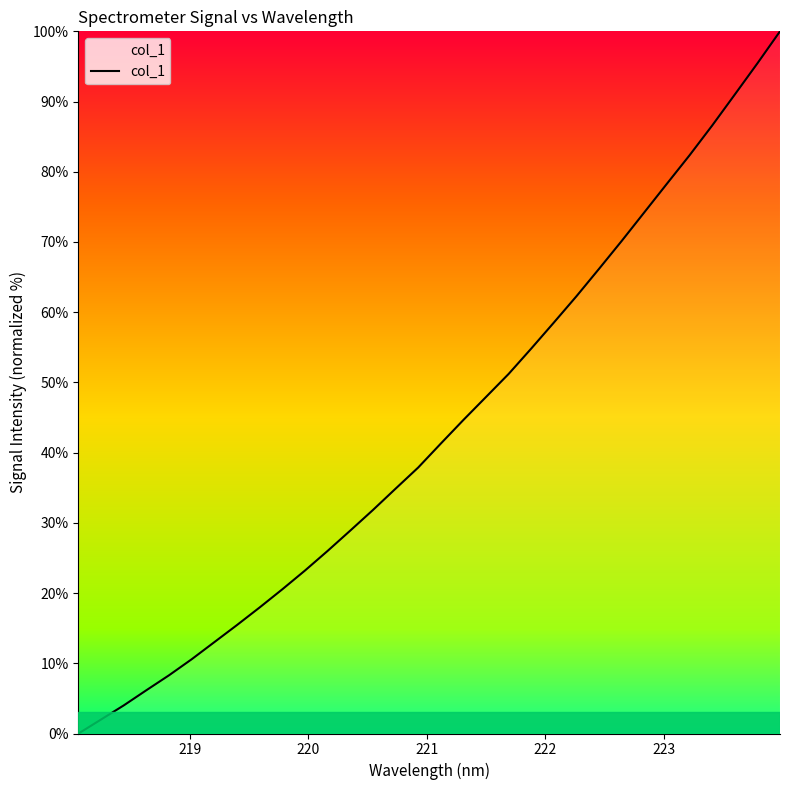

Reading left to right, what are all the values shown in this chart?

0.0	2.0	4.0	6.2	8.3	10.6	13.0	15.5	18.0	20.5	23.2	26.0	28.9	31.8	34.9	37.9	41.3	44.7	47.9	51.2	54.8	58.5	62.3	66.2	70.2	74.2	78.3	82.4	86.6	91.0	95.4	100.0